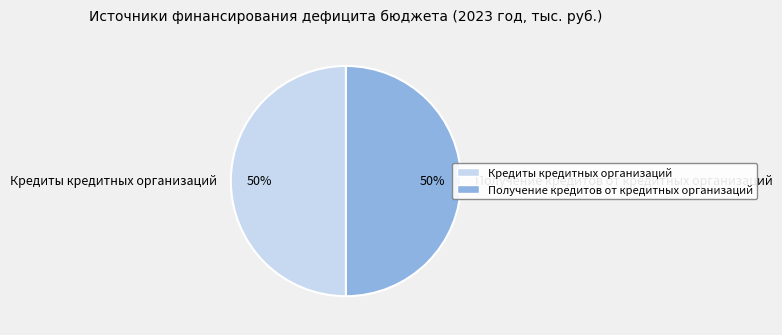

Combined, do Получение кредитов от кредитных организаций and Кредиты кредитных организаций account for over 50%?

Yes